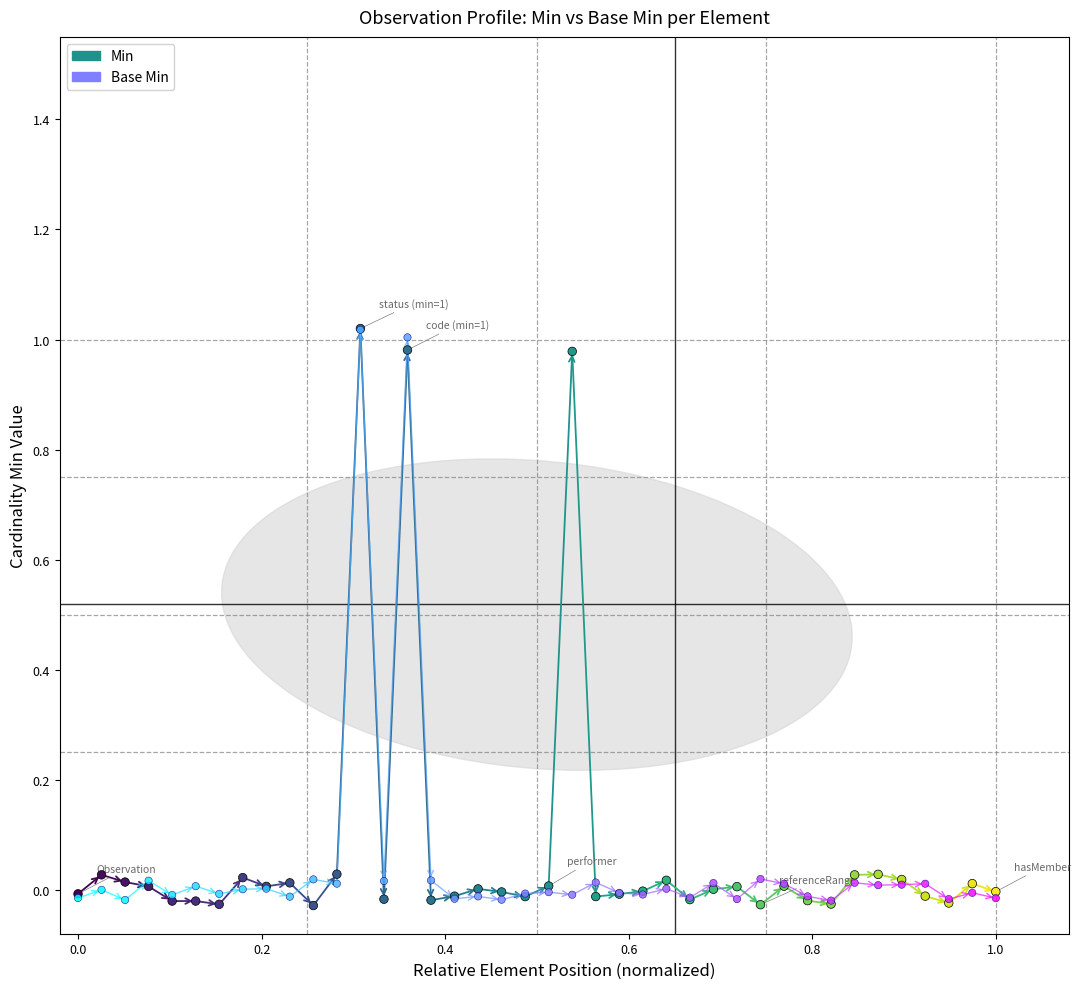

At how many categories does at least one series exceed 0?

27